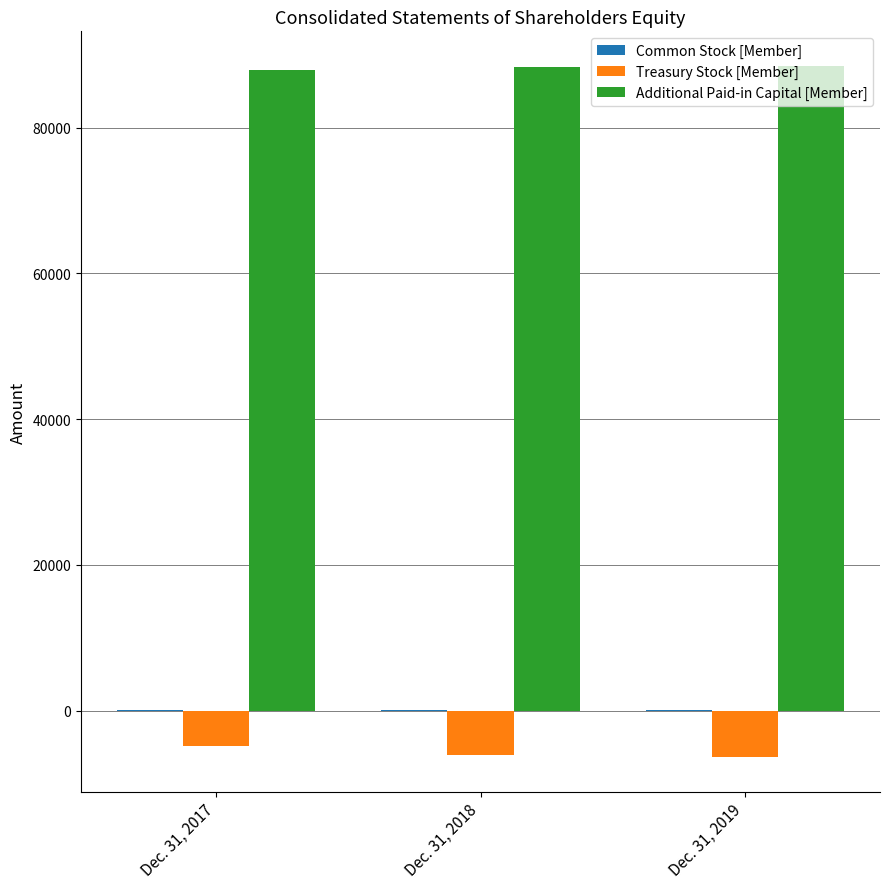

What is the sum of all Additional Paid-in Capital [Member] values?

264618